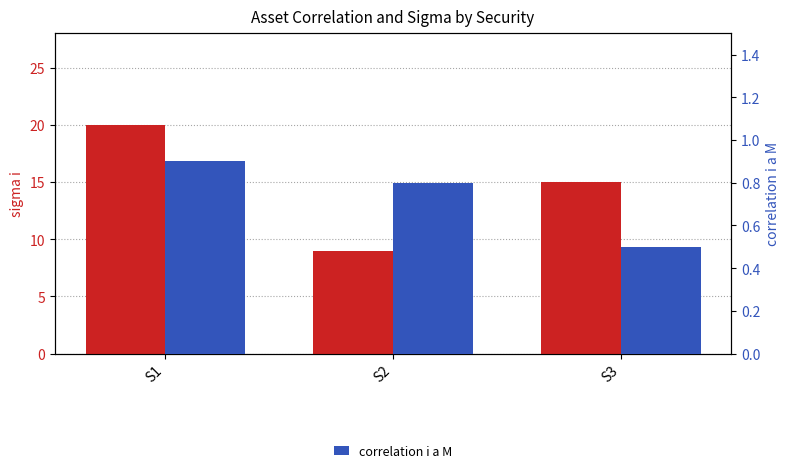

The value of correlation i a M at S2 is 0.5. True or false?

False